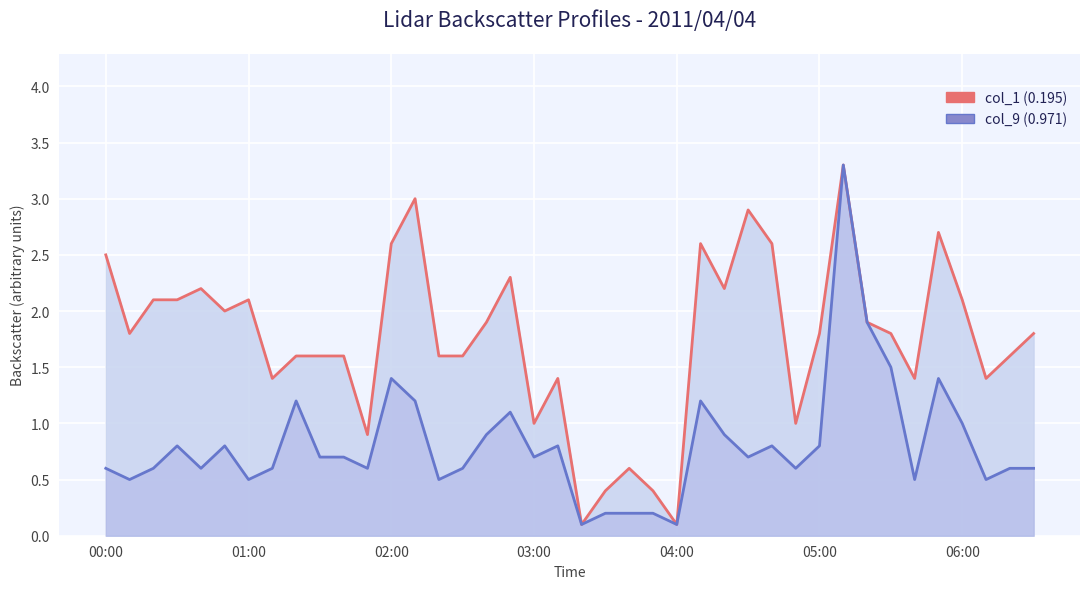

What is the value of the 29th point from the left?

0.8